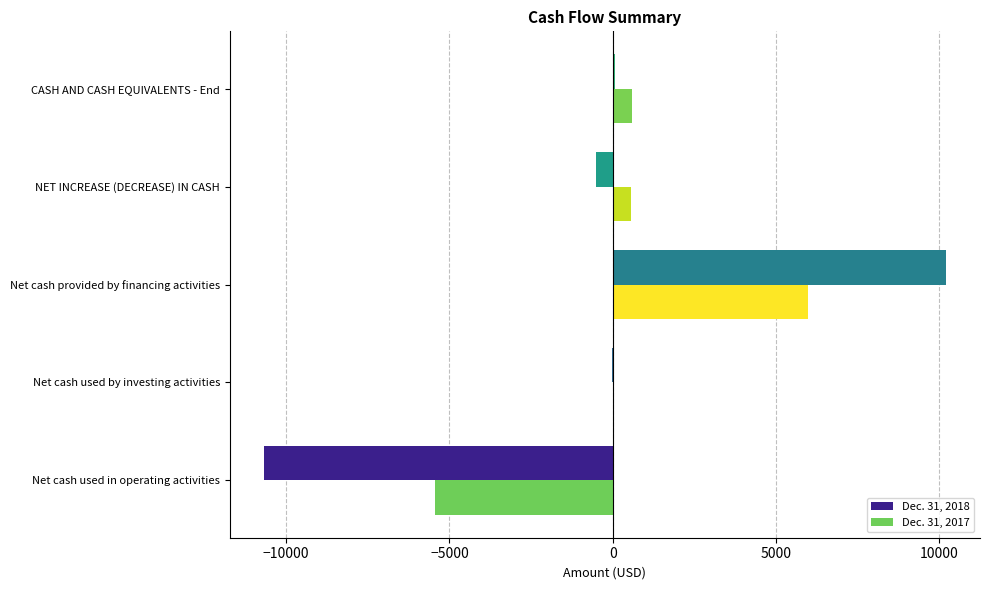

Which series changed the most between Net cash provided by financing activities and NET INCREASE (DECREASE) IN CASH?

Dec. 31, 2018